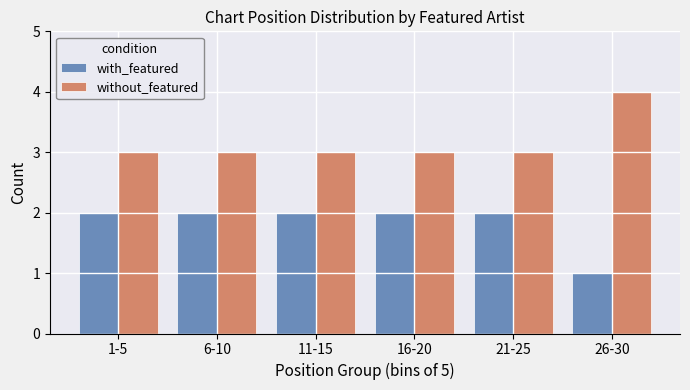

What is the difference between the maximum and minimum values in the with_featured series?

1